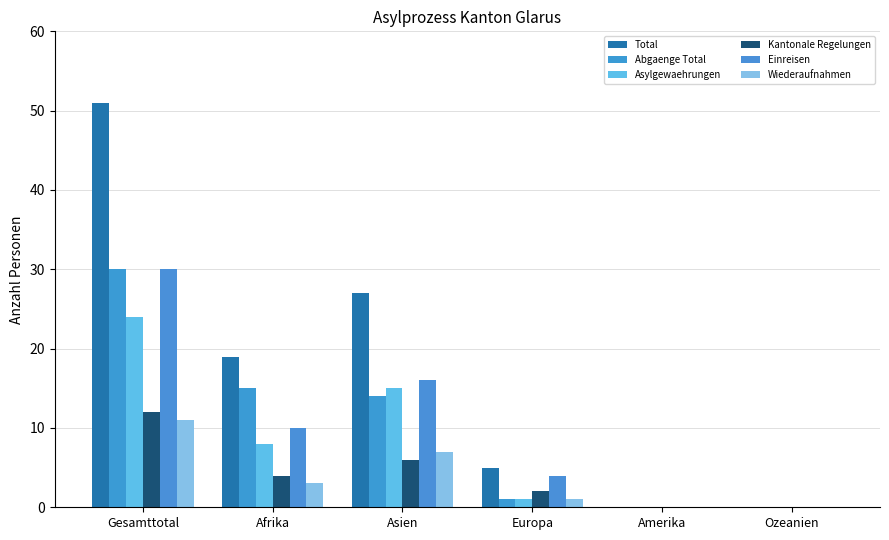

Is the value of Abgaenge Total at Gesamttotal greater than the value of Asylgewaehrungen at Asien?

Yes